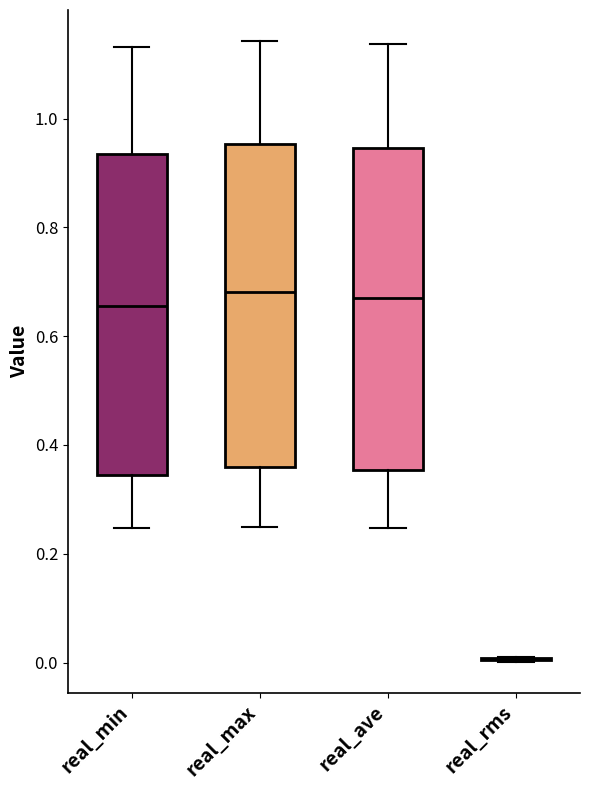

Where does the lower whisker of the box for real_ave end on the y-axis? The values are not printed on the chart, so give them approximately, as read against the axis.

0.24